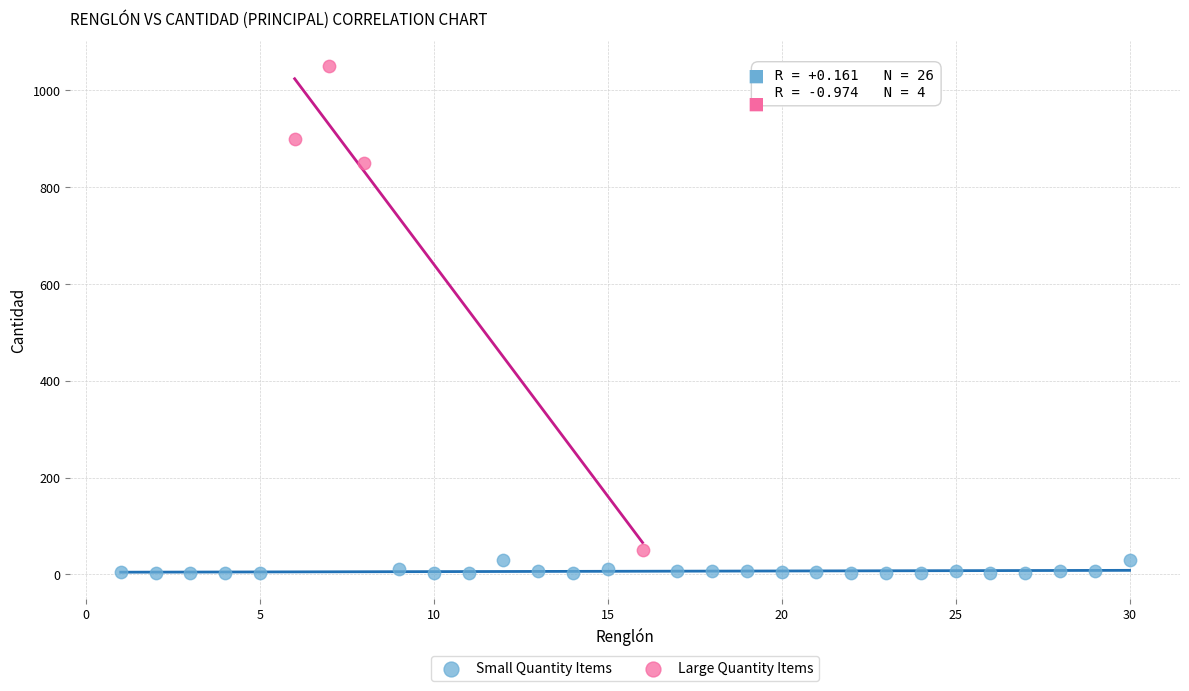

Which series reaches the maximum Y coordinate?

Large Quantity Items